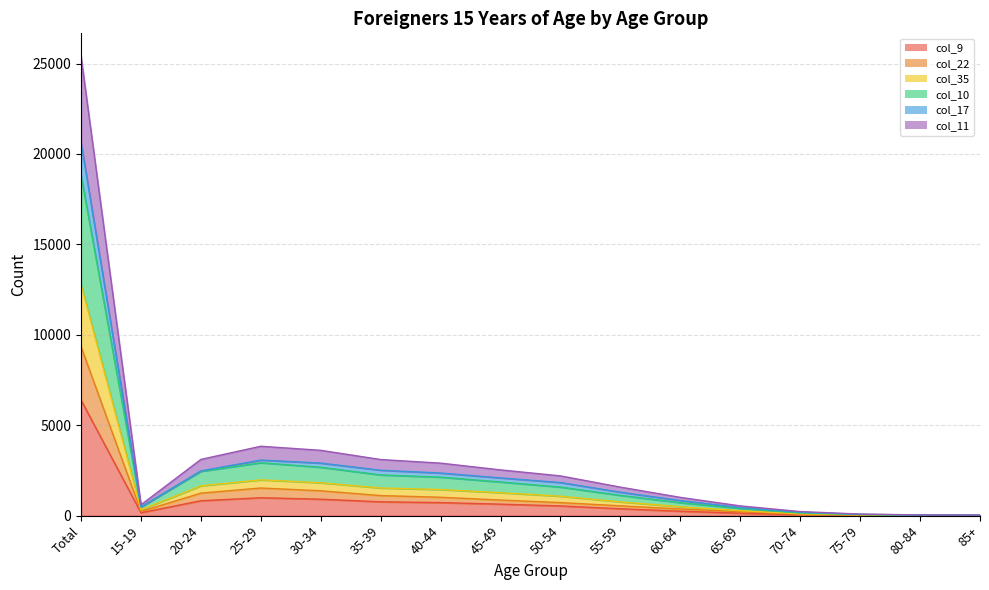

Rank the series at 80-84 from lowest to highest value.

col_9, col_22, col_11, col_10, col_35, col_17